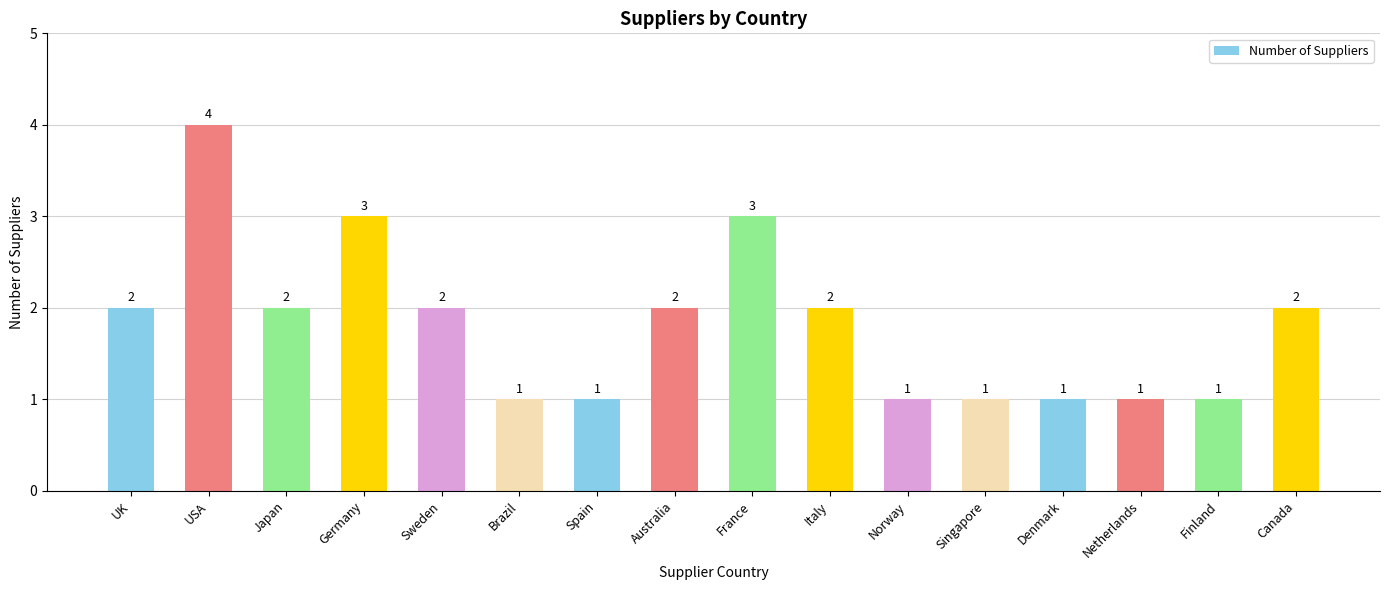

What is the sum of all values?

29